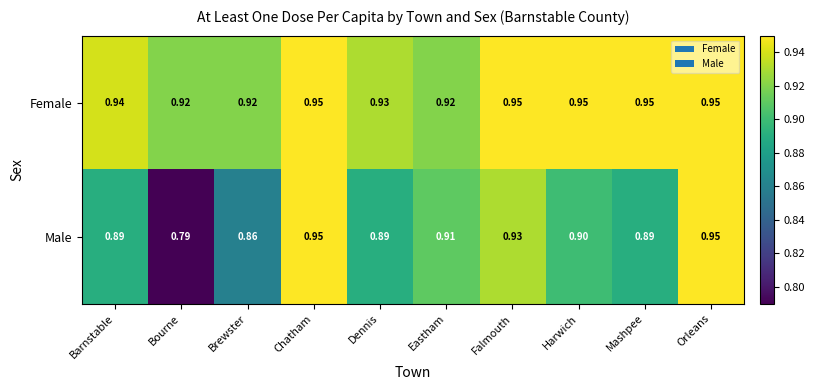

Between Bourne and Harwich, which series saw the biggest shift?

Male